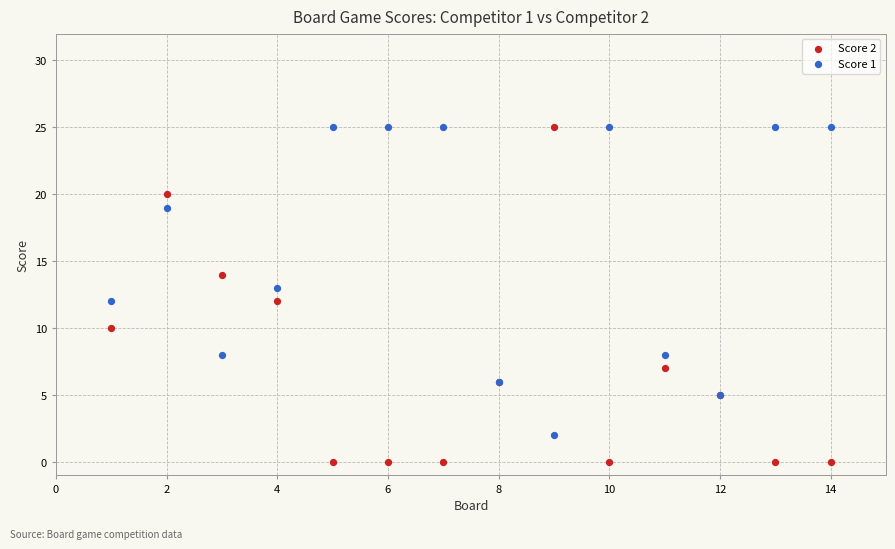

What is the X range (max minus min) for the scatter plot?

13